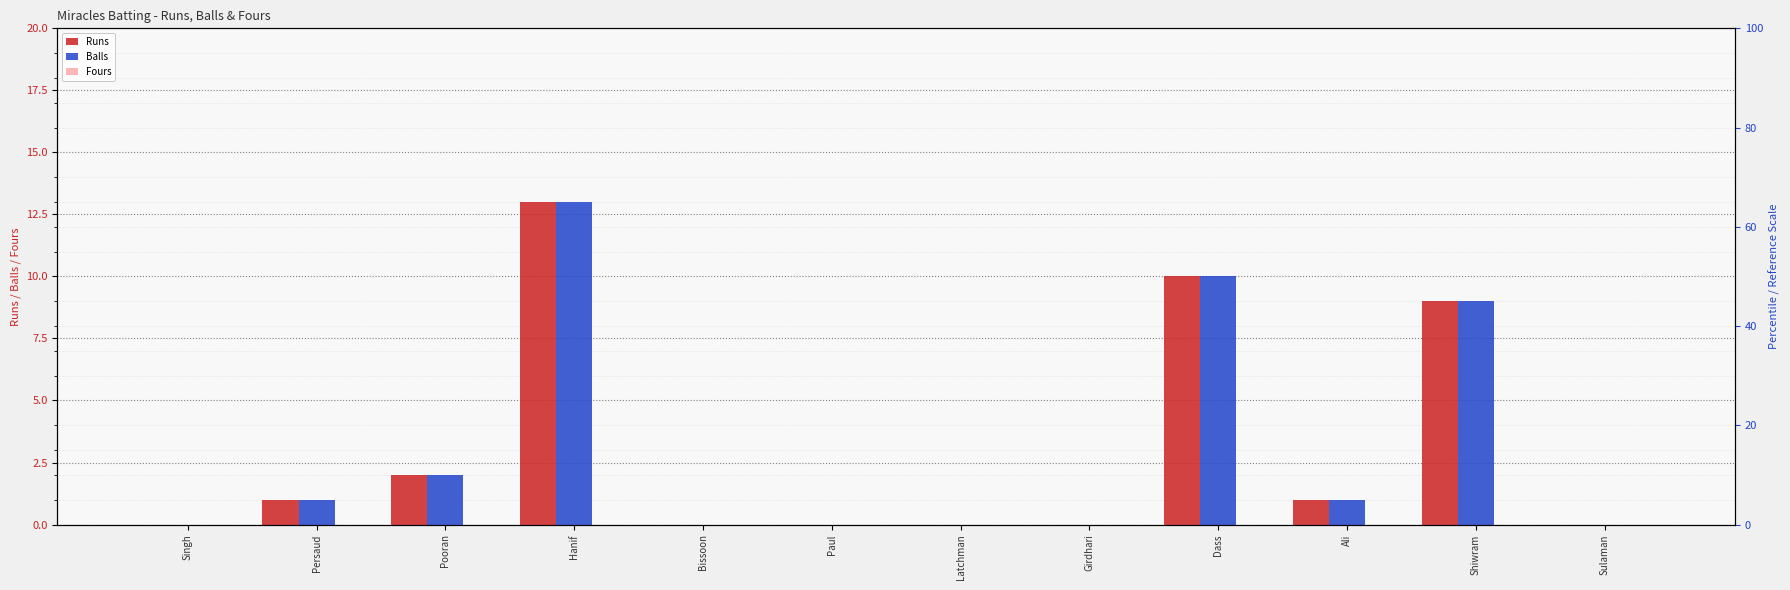

What is the total value across all series at Dass?

20